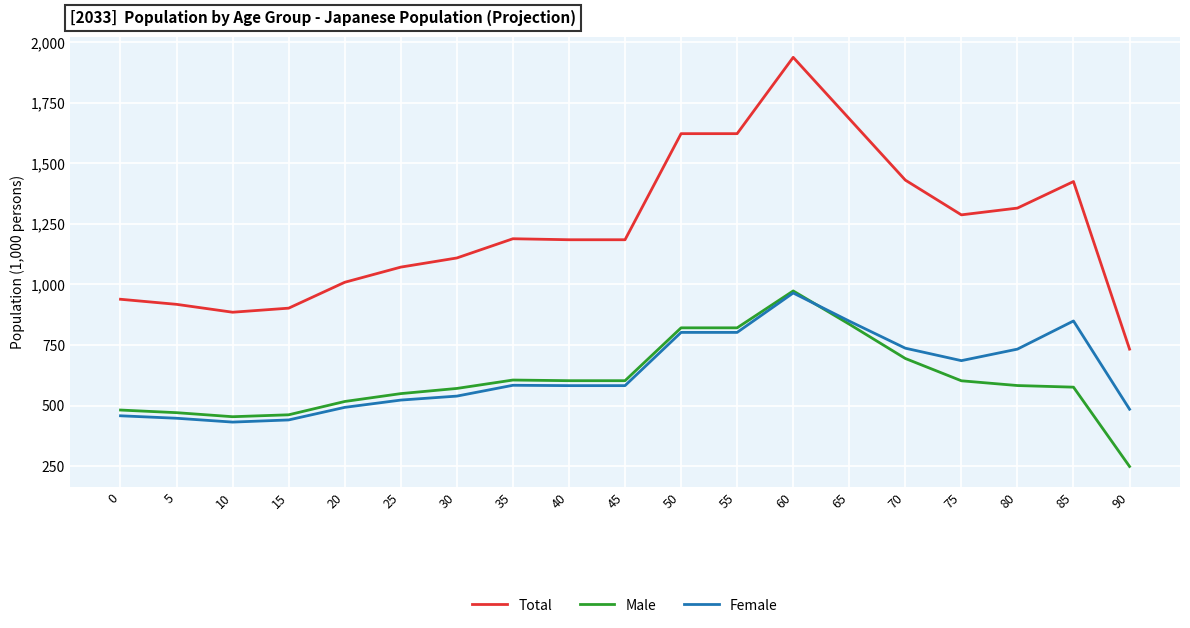

True or false: Total and Male cross at least once.

False